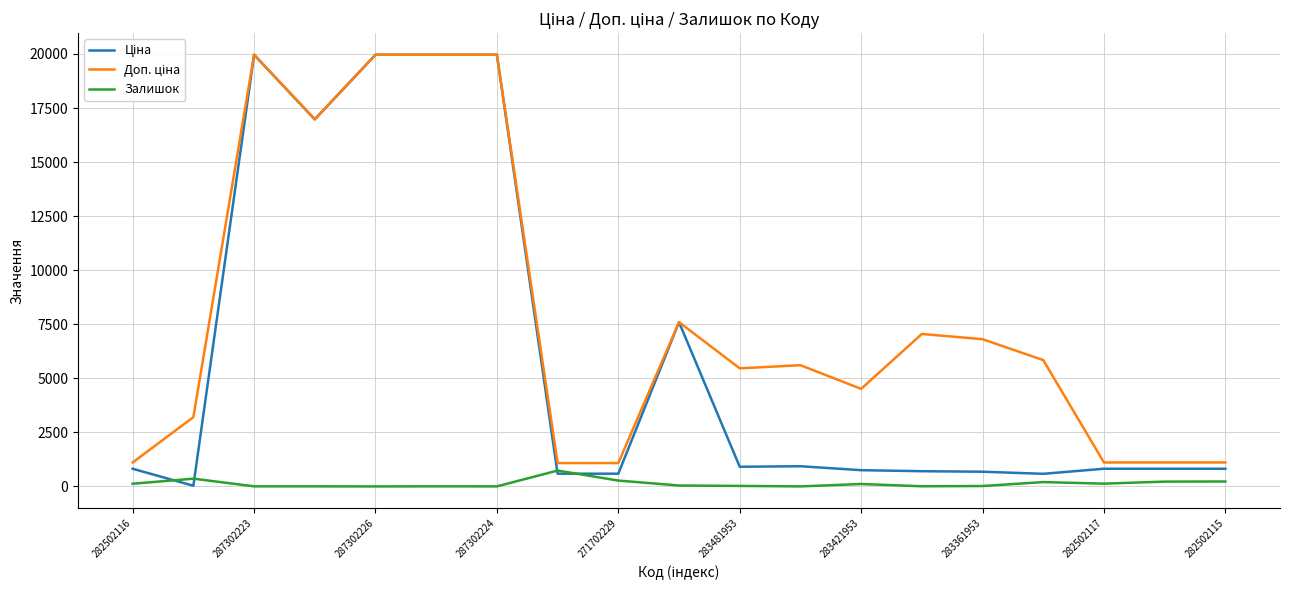

What is the greatest value displayed?

19964.2